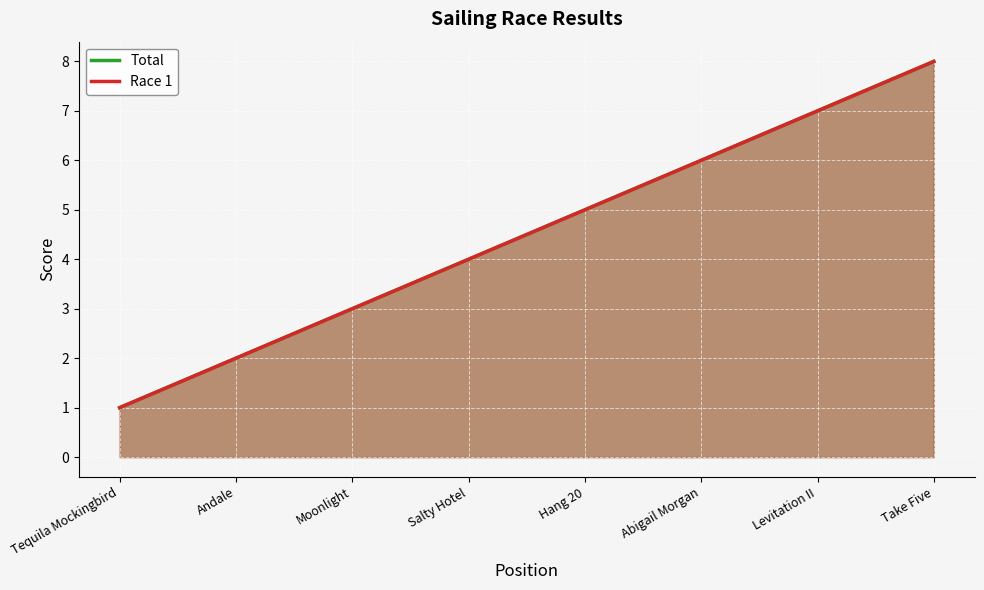

What is the maximum value for Race 1?

8